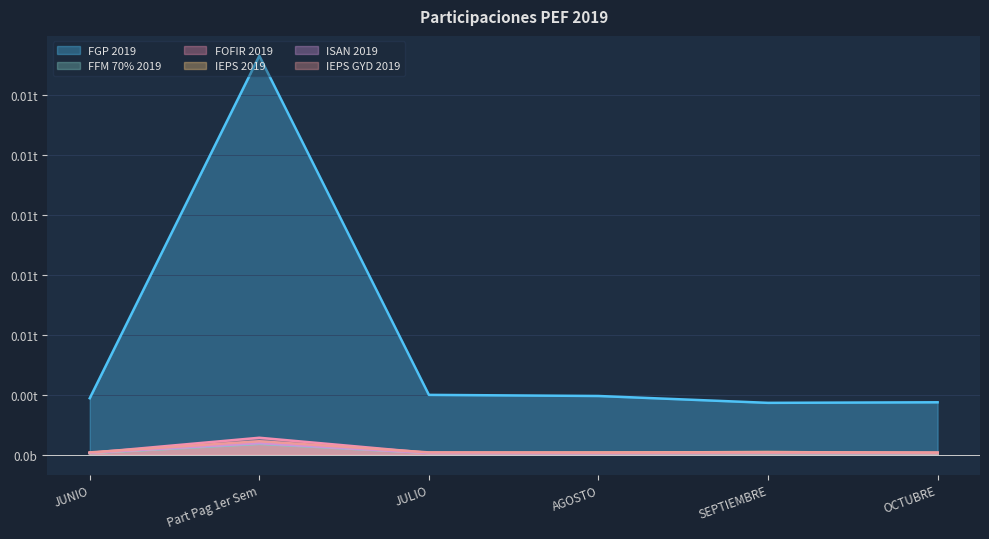

What is the difference between the maximum and minimum values in the FOFIR 2019 series?

630706929.0